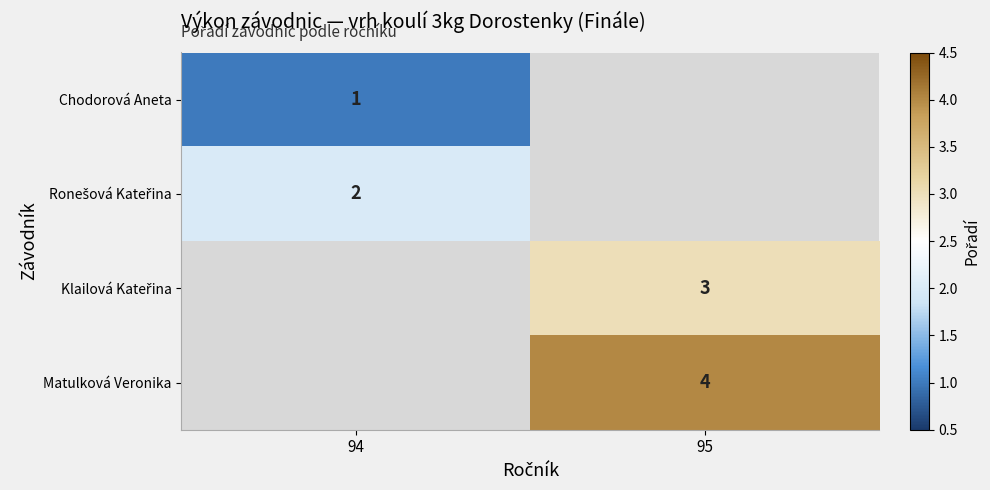

How many distinct data groups are displayed?

4